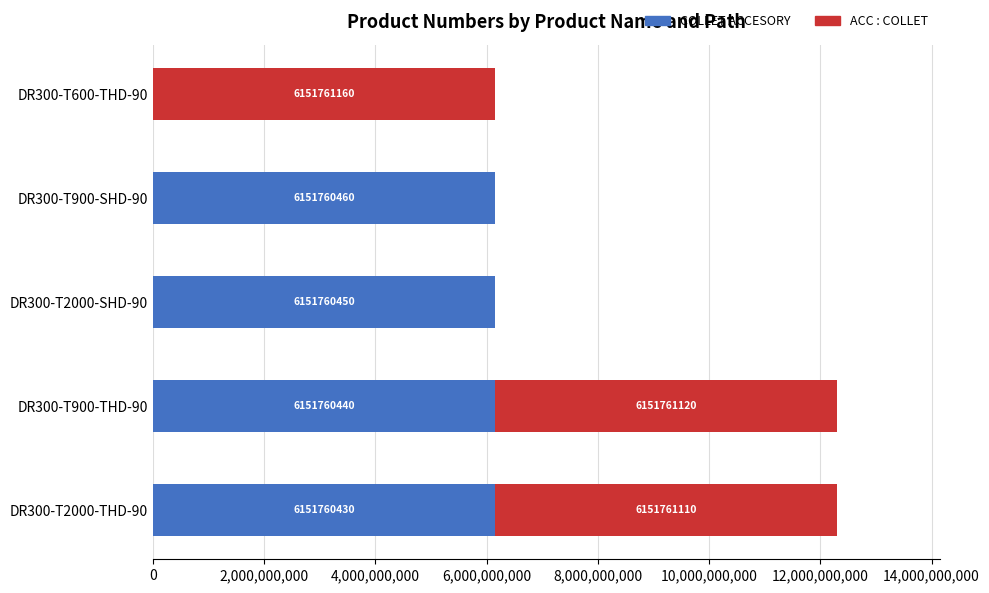

At which category is the sum across all series the highest?

DR300-T900-THD-90